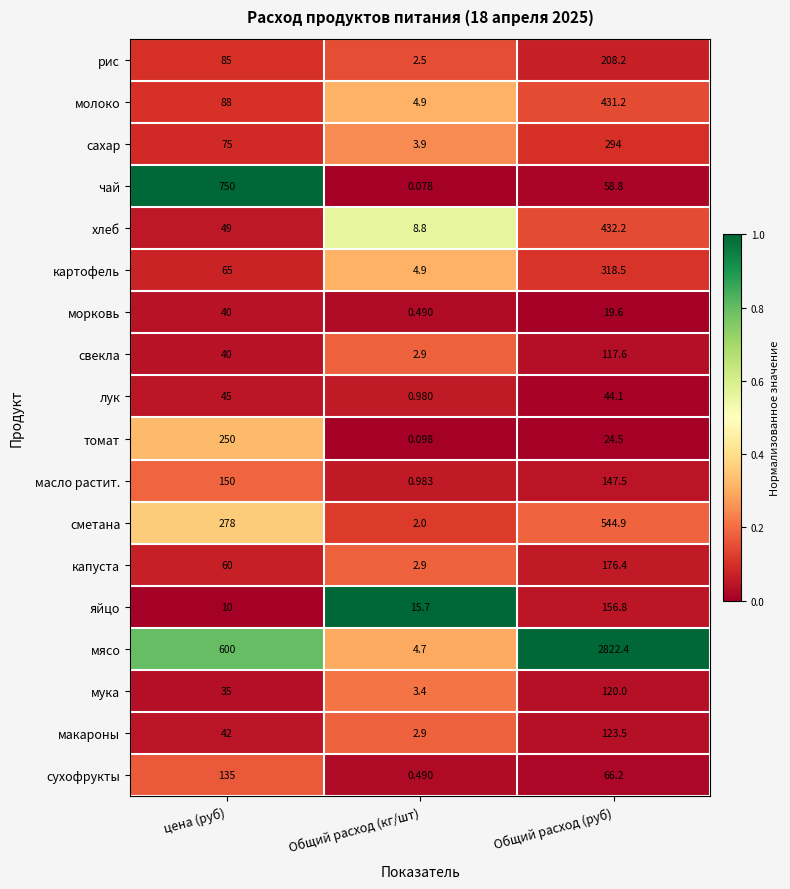

Which series changed the most between цена (руб) and Общий расход (кг/шт)?

чай